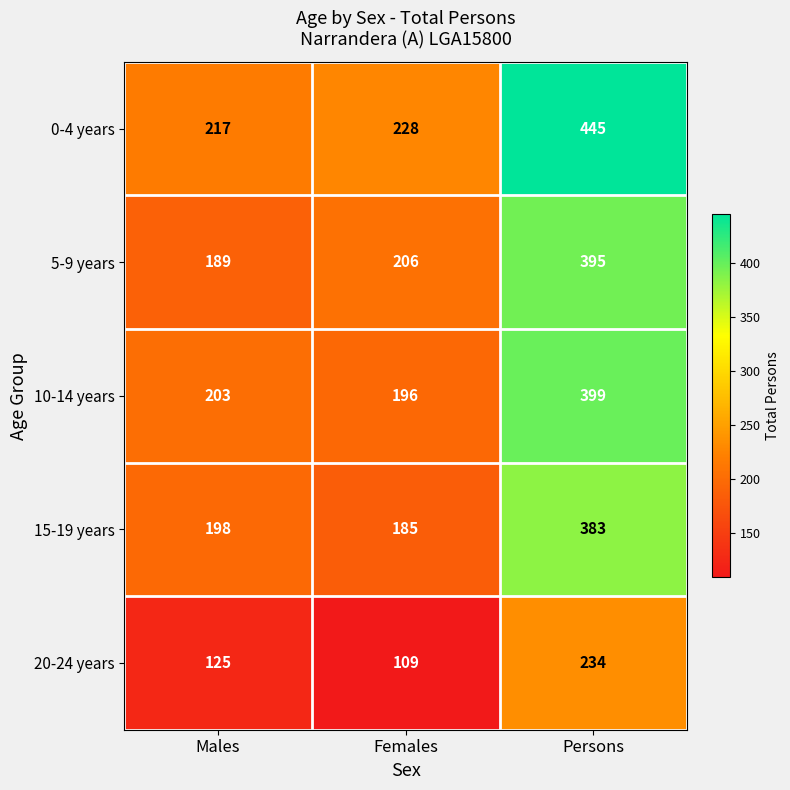

What is the minimum value shown in the chart?

109